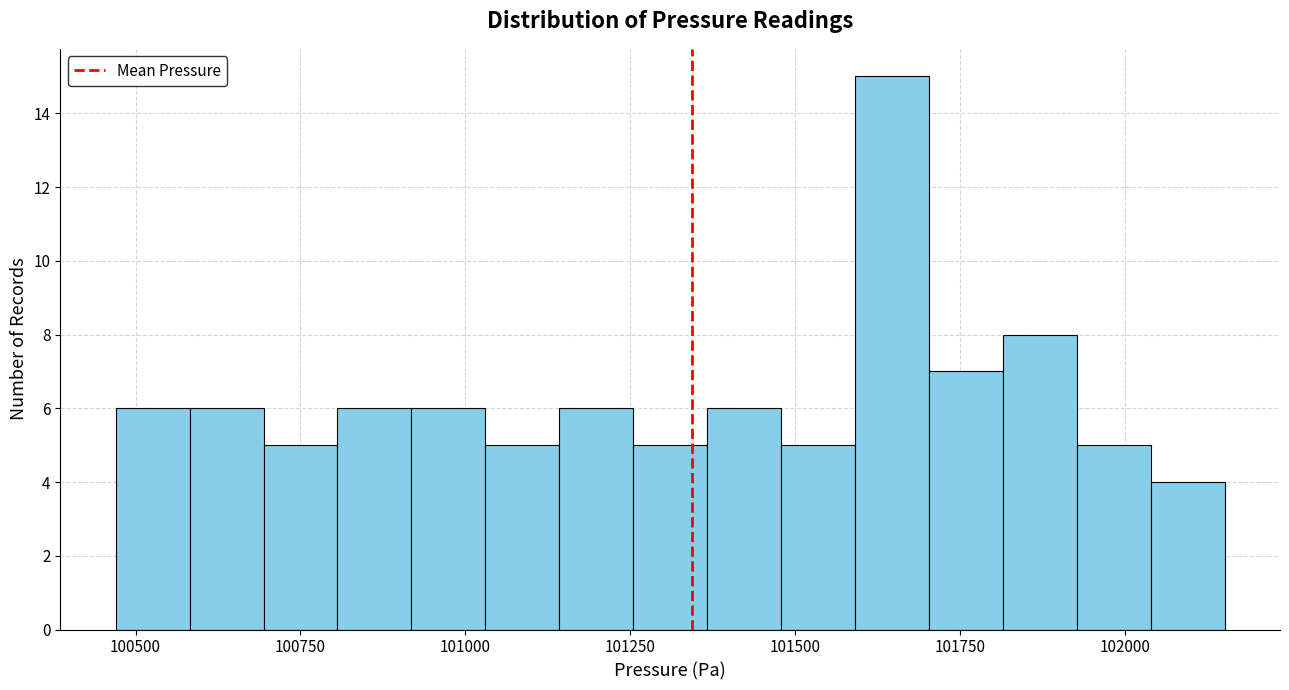

Around what value on the x-axis is the tallest bar? Give the approximate position of its centre, as read against the axis.

101650